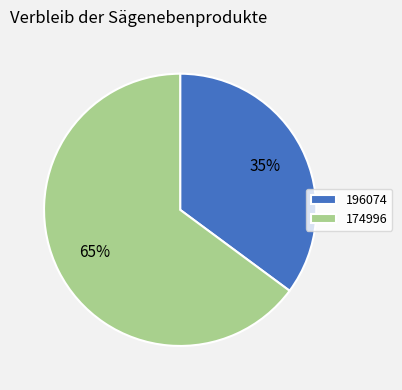

Is 174996 the majority of the pie?

Yes